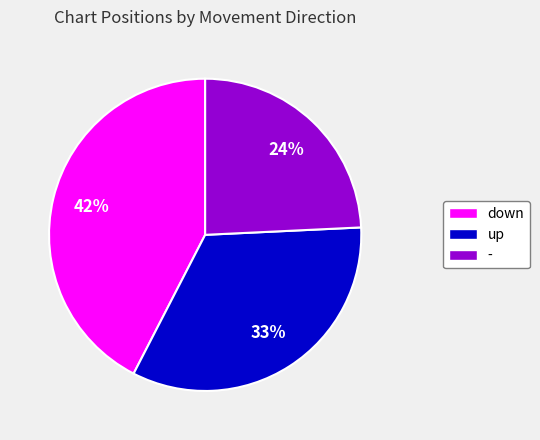

Which has a higher value, up or down?

down